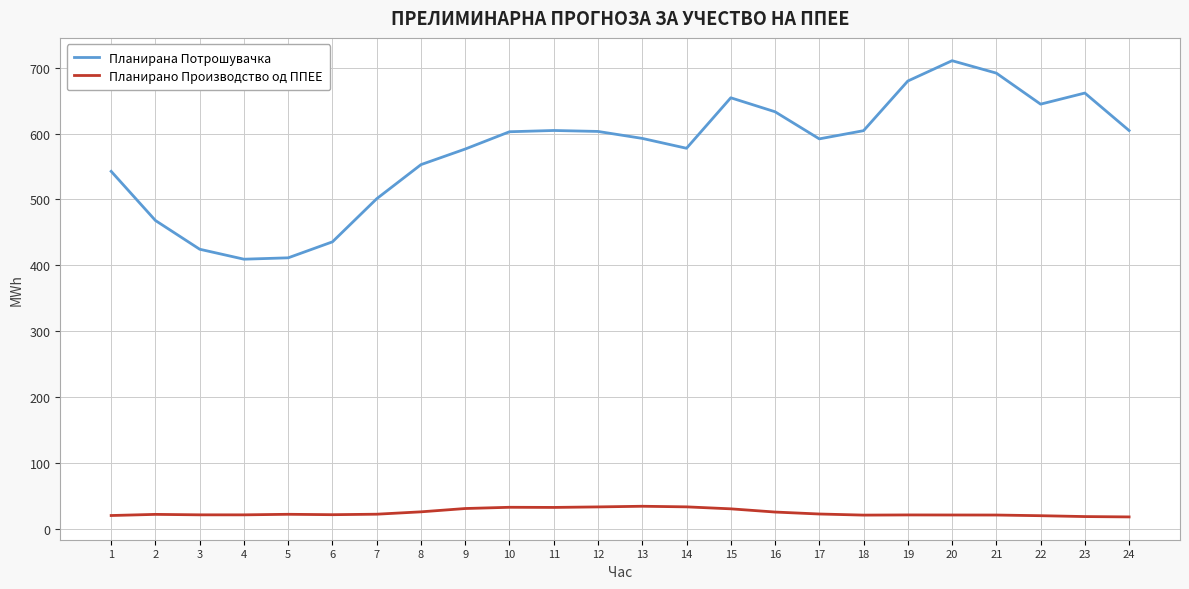

The Планирана Потрошувачка series shows 1037.7 at 19. True or false?

False